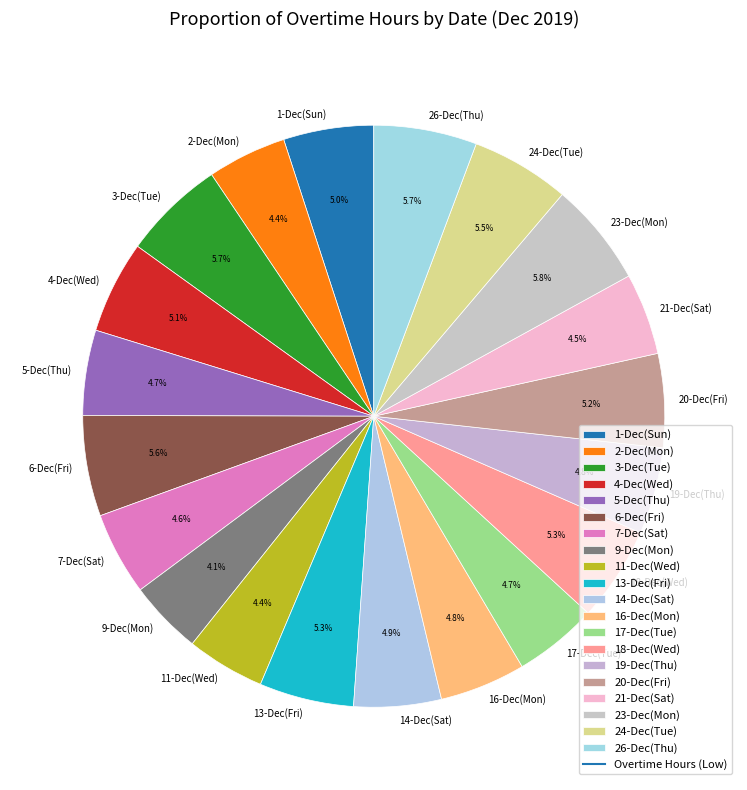

To the nearest percent, what is the average slice percentage?

5%